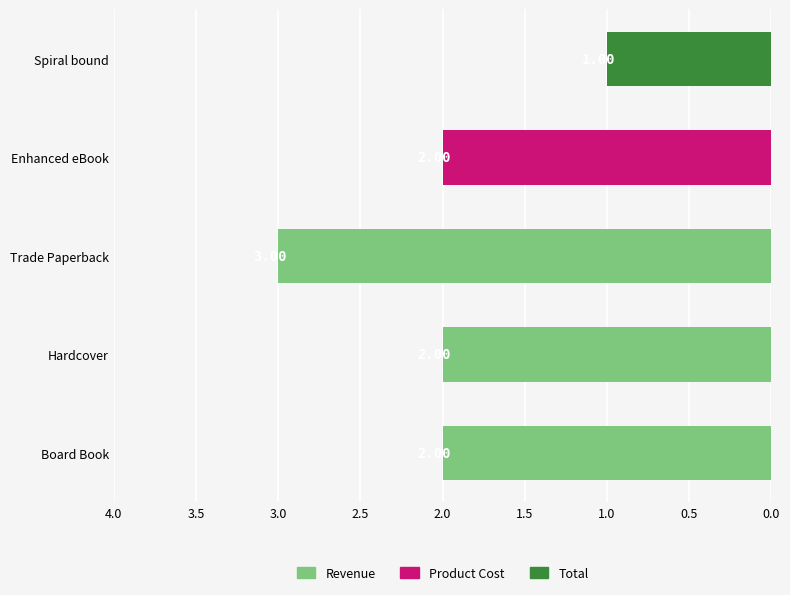

What is the sum of the values at Trade Paperback and Spiral bound?

4